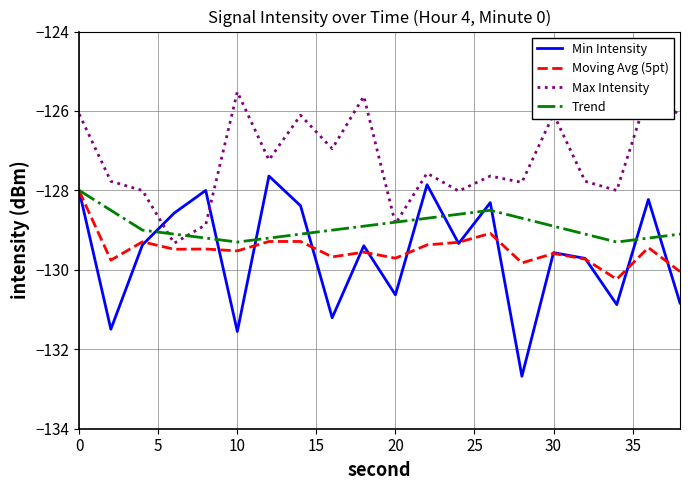

Is it true that Trend equals -38.4 at 0?

False